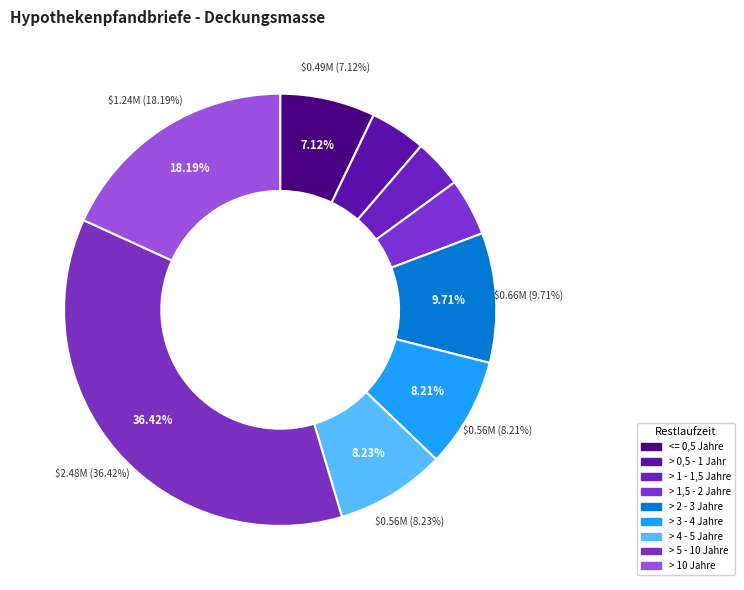

To the nearest percent, what is the difference between the largest and smallest slice percentages?

33%